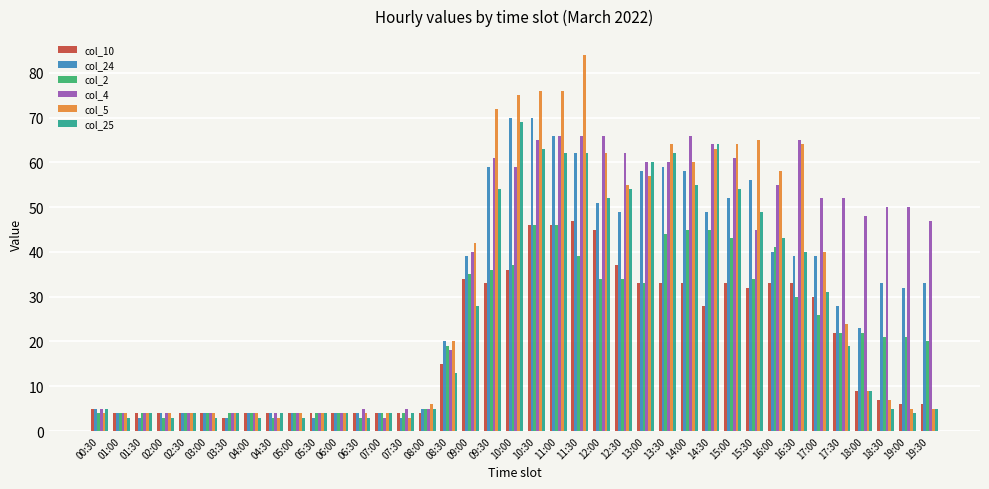

What is the difference between the maximum and minimum values in the col_5 series?

81